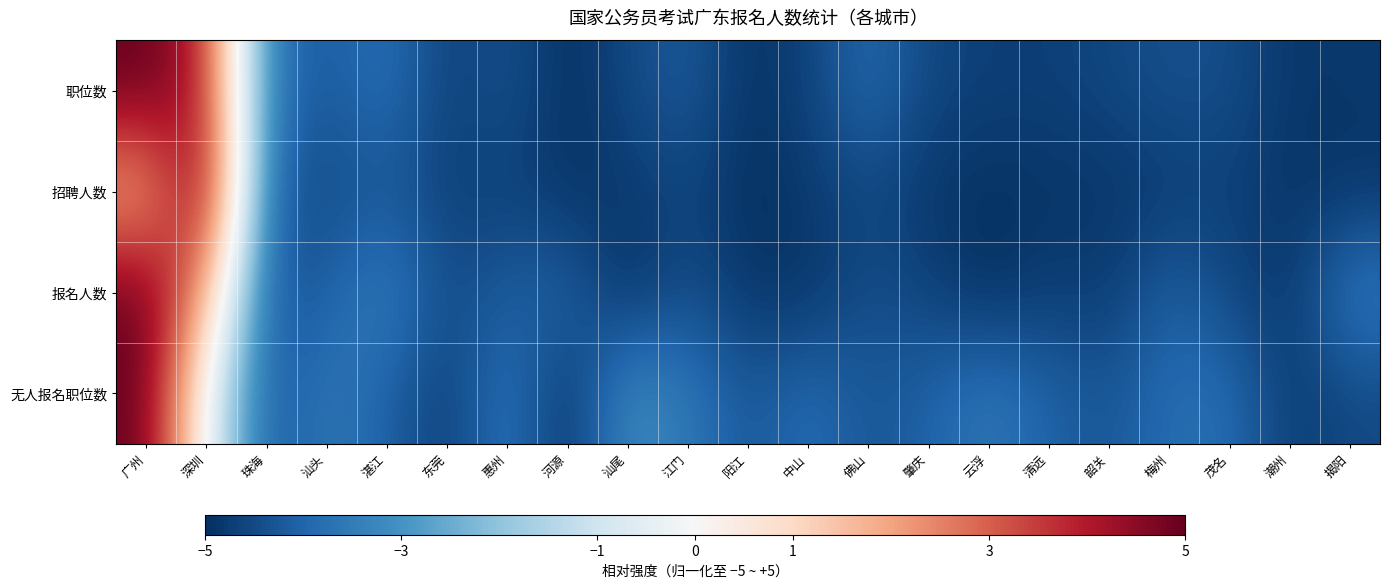

Which has a higher value, 江门 or 河源?

江门